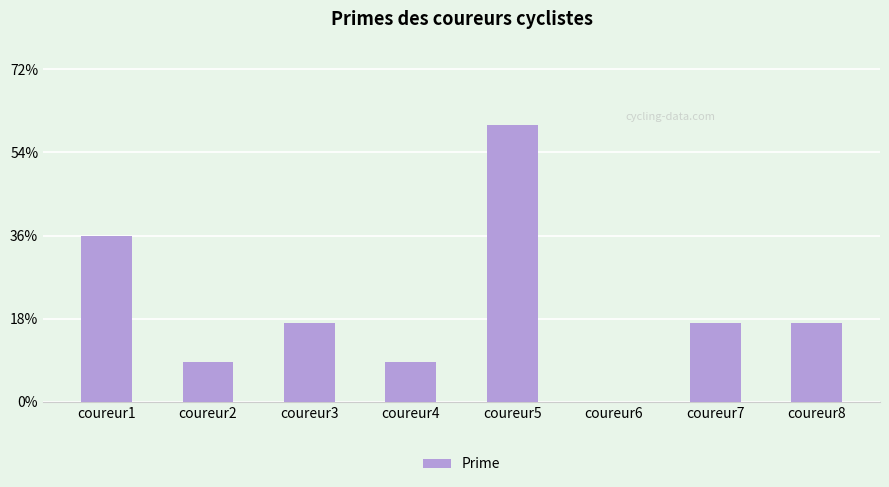

Rank the categories by value from highest to lowest.

coureur5, coureur1, coureur3, coureur7, coureur8, coureur2, coureur4, coureur6